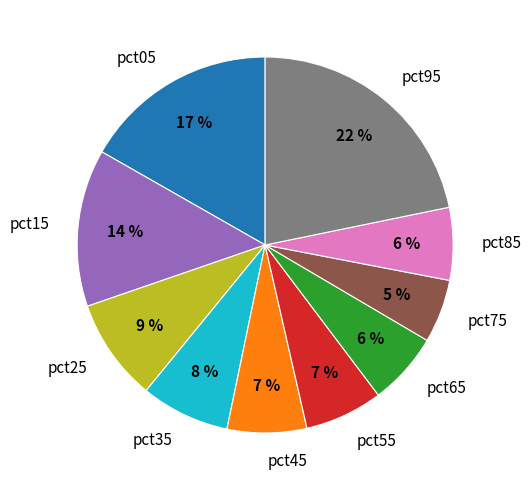

To the nearest percent, what is the combined percentage of pct35 and pct65?

14%